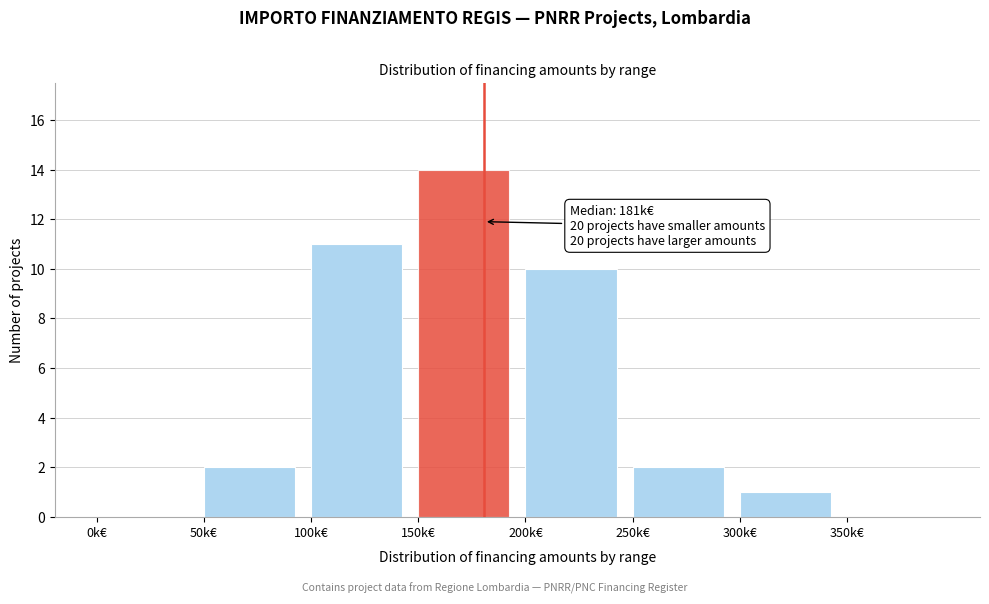

Reading left to right, transcribe all the data shown in this chart.

0k€=0	50k€=2	100k€=11	150k€=14	200k€=10	250k€=2	300k€=1	350k€=0